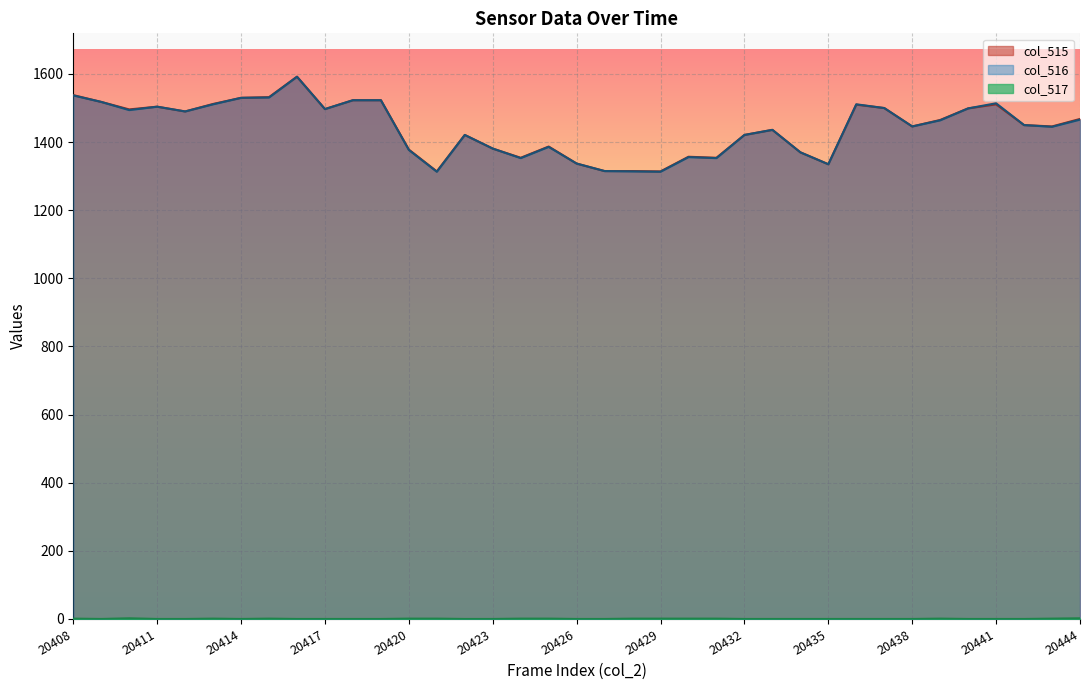

Count the number of categories in the chart.

37